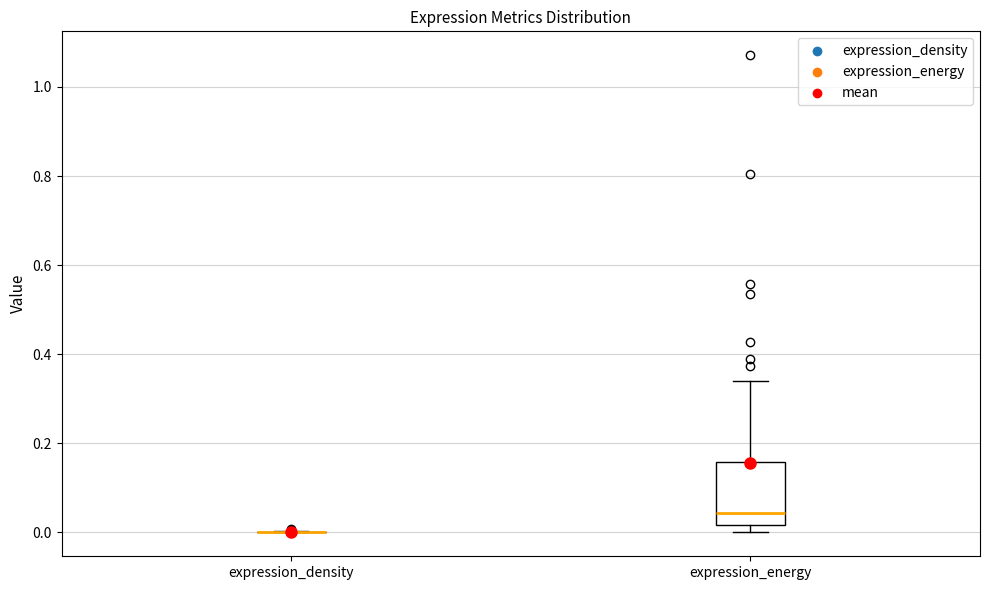

Reading left to right, transcribe this box plot: for each box, give where its median line is, the range the box spans, and where its two whiskers end, as read against the y-axis. The values are not printed on the chart, so give them approximately, as read against the axis.

expression_density: box collapsed to a line at 0.00, whiskers 0.00 to 0.00
expression_energy: median 0.04, box 0.02 to 0.16, whiskers 0.00 to 0.34